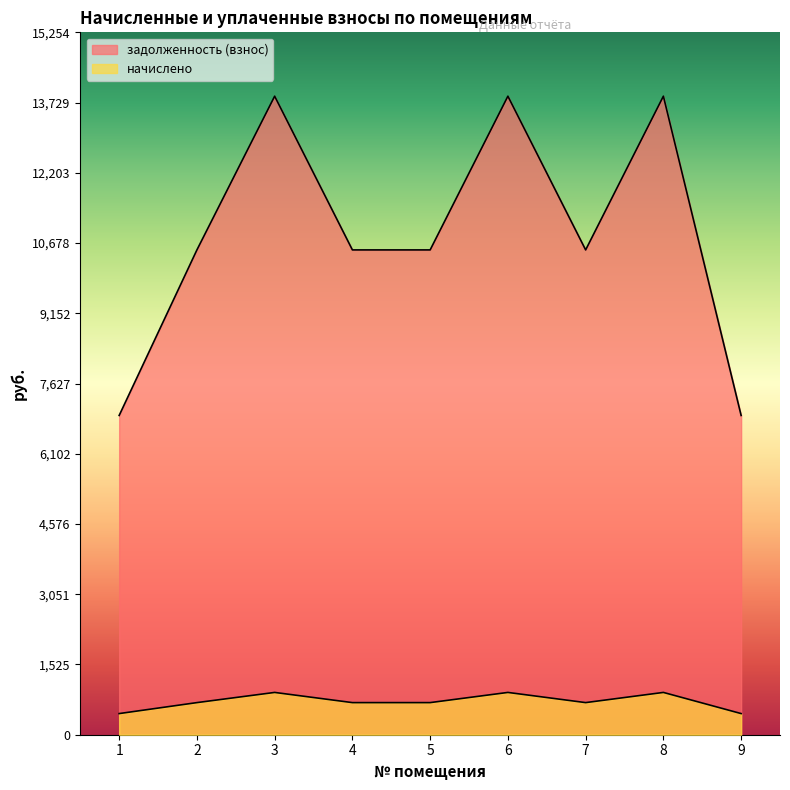

At how many categories does at least one series exceed 12069?

3